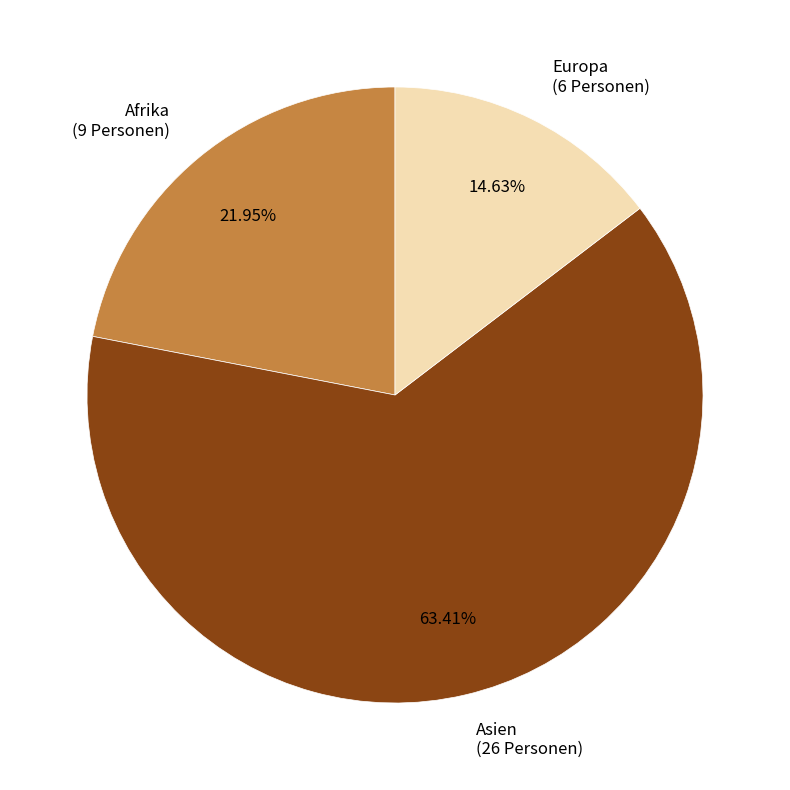

Do Asien (26 Personen) and Afrika (9 Personen) together represent more than half of the pie?

Yes